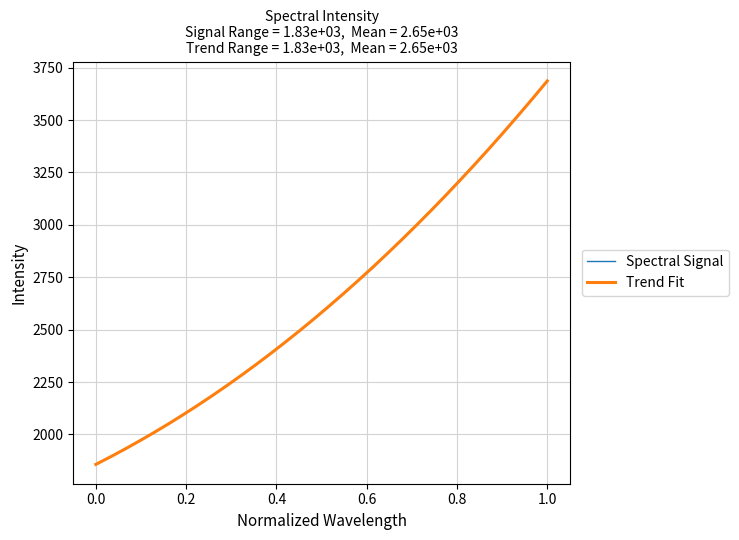

Which series has the largest range (max minus min)?

Spectral Signal